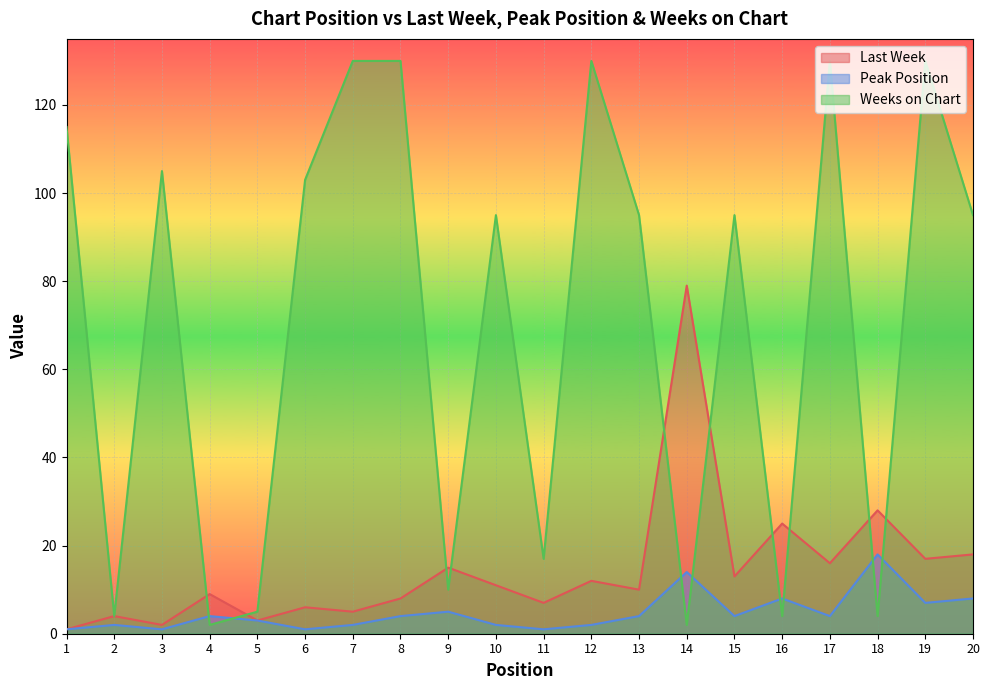

Is it true that Weeks on Chart equals 1 at 4?

False